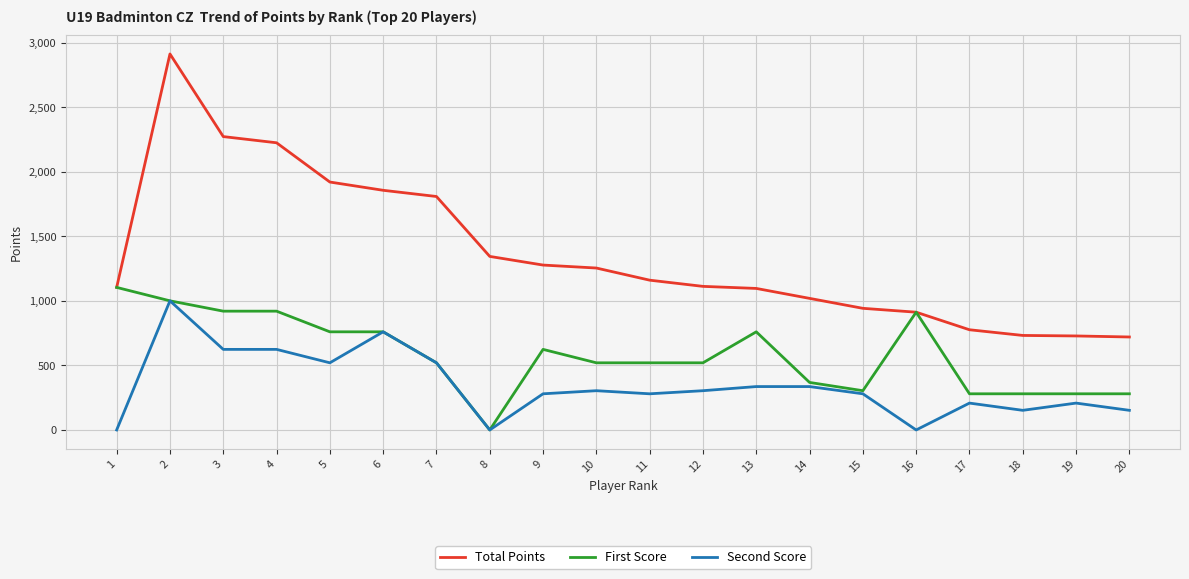

What is the difference between the highest and lowest values at 3?

1648